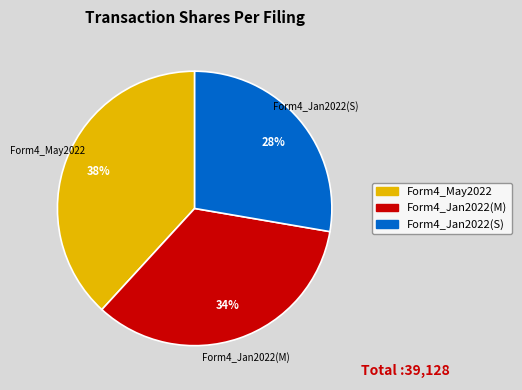

Is the sum of Form4_Jan2022(M) and Form4_Jan2022(S) greater than half?

Yes